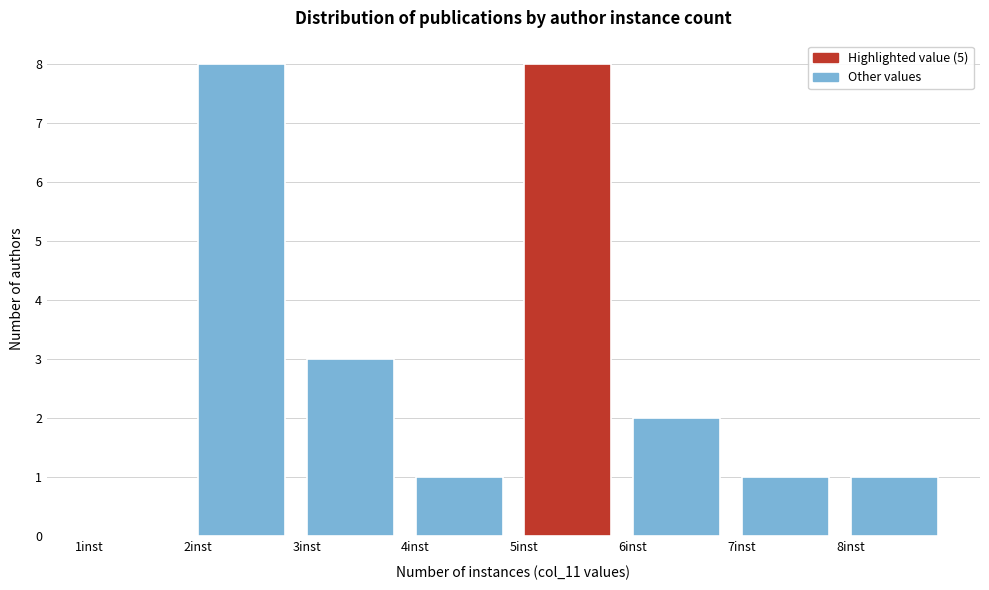

Reading left to right, list every bar in this chart as the range it spans on the x-axis followed by its height. The values are not printed on the chart, so give them approximately, as read against the axis.

1 to 2: 0
2 to 3: 8
3 to 4: 3
4 to 5: 1
5 to 6: 8
6 to 7: 2
7 to 8: 1
8 to 9: 1